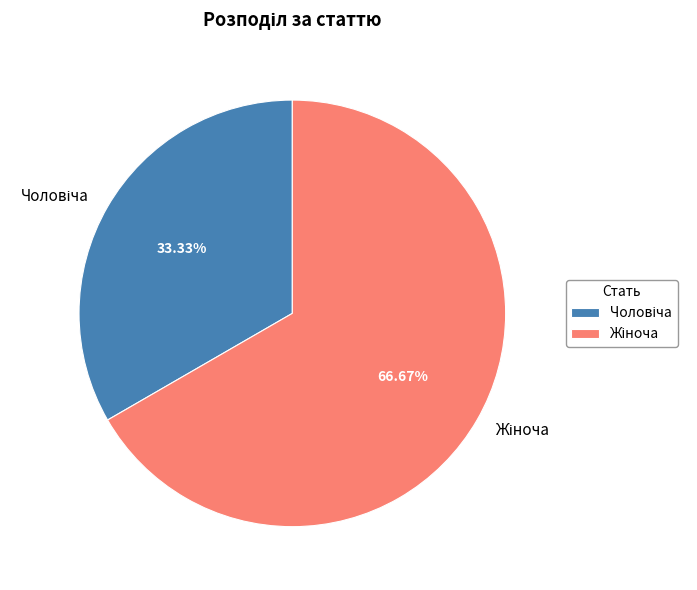

Does any single category account for the majority?

Yes